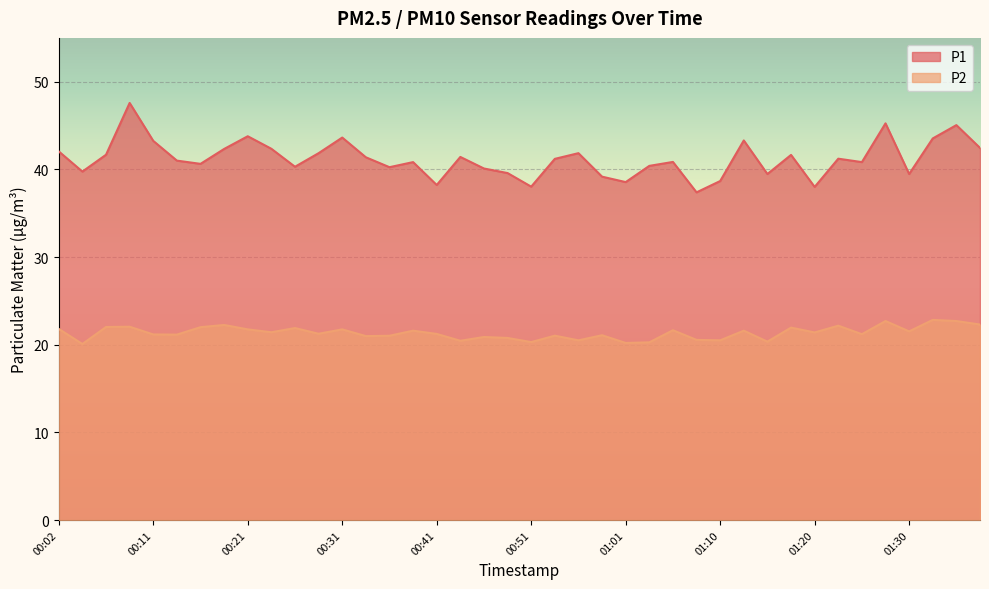

True or false: P1 and P2 intersect in this chart.

False